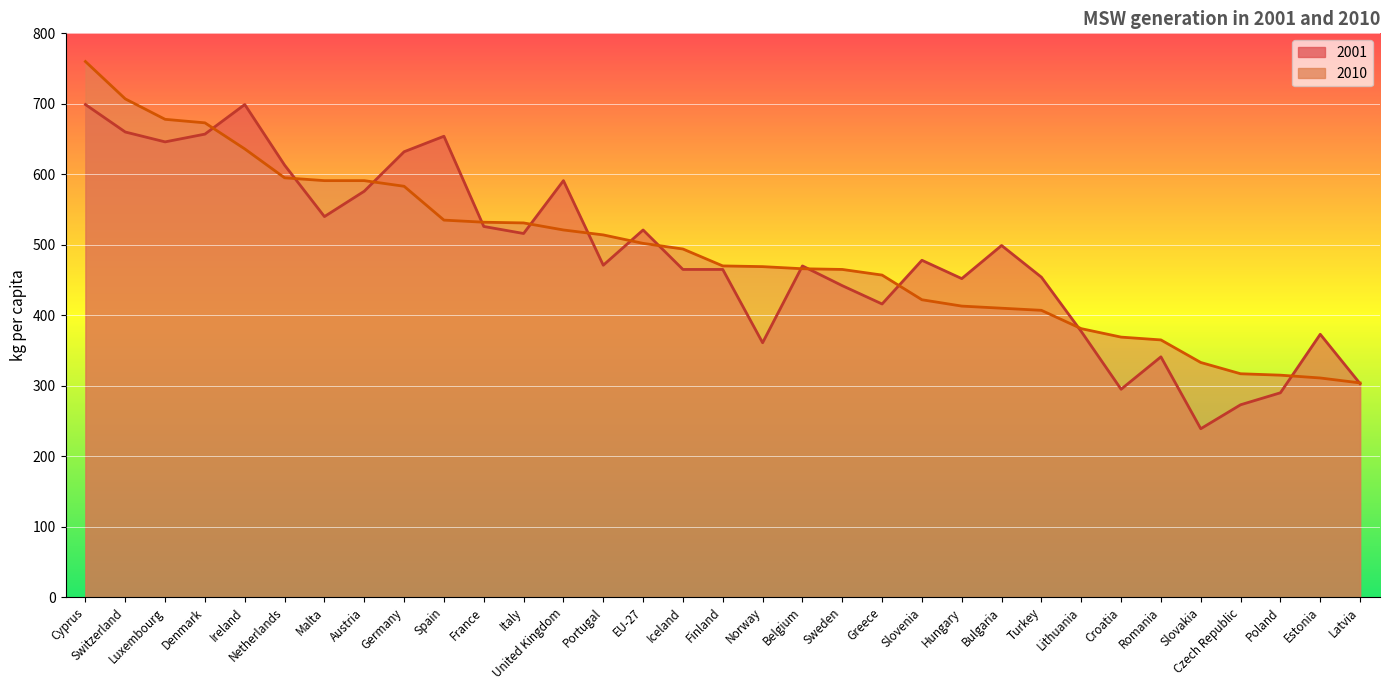

Rank the series by their maximum value, from highest to lowest.

2010, 2001